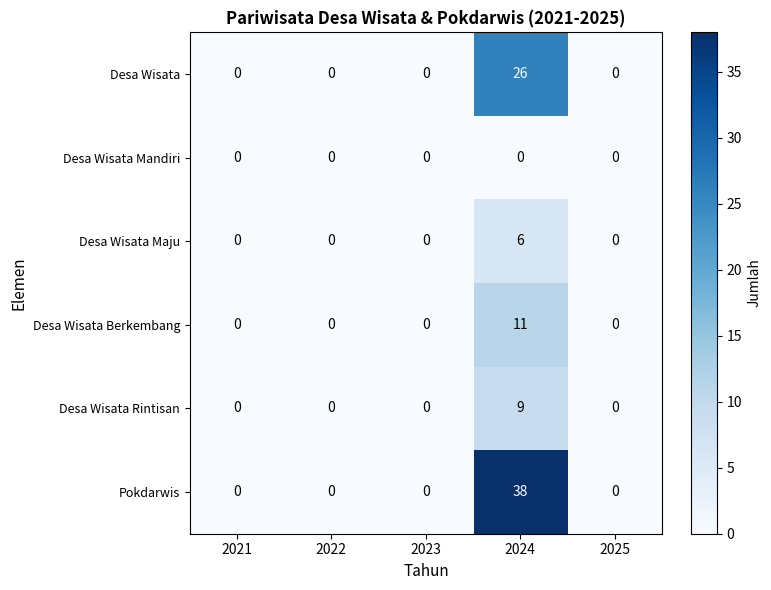

Which series has the largest total across all categories?

Pokdarwis